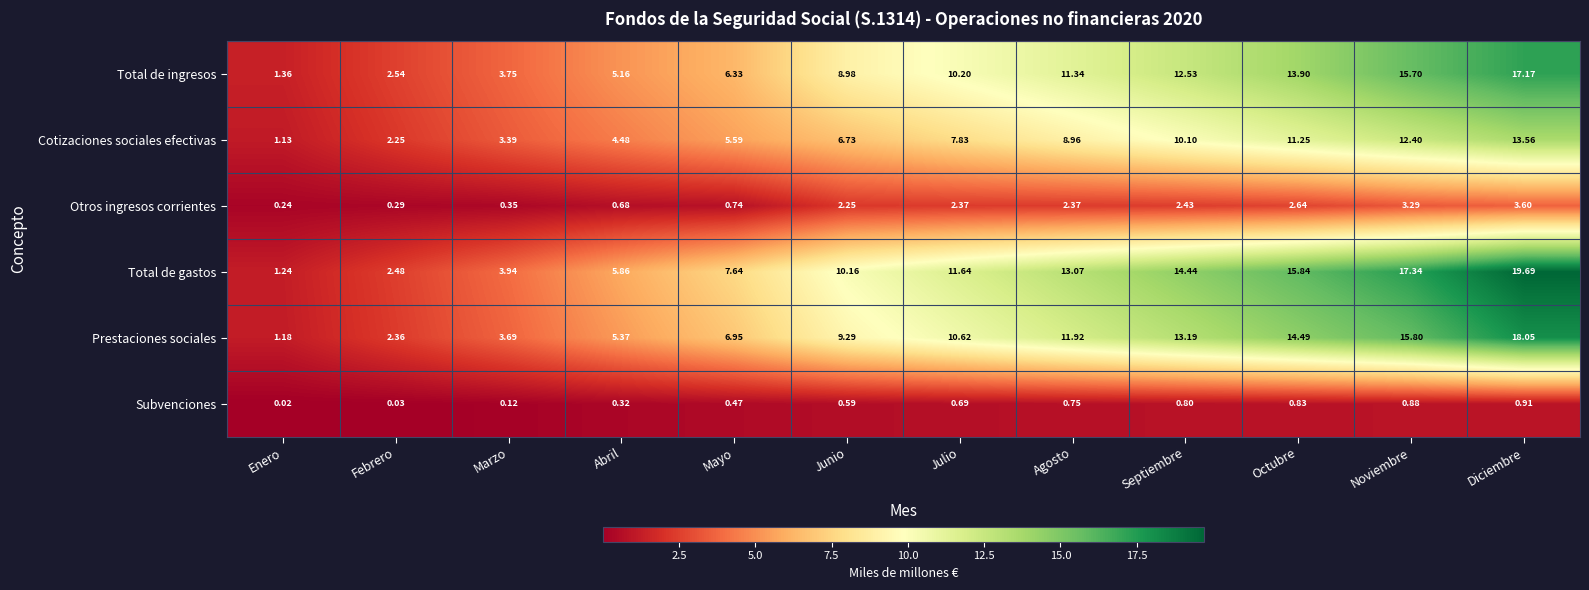

How many distinct data groups are displayed?

6